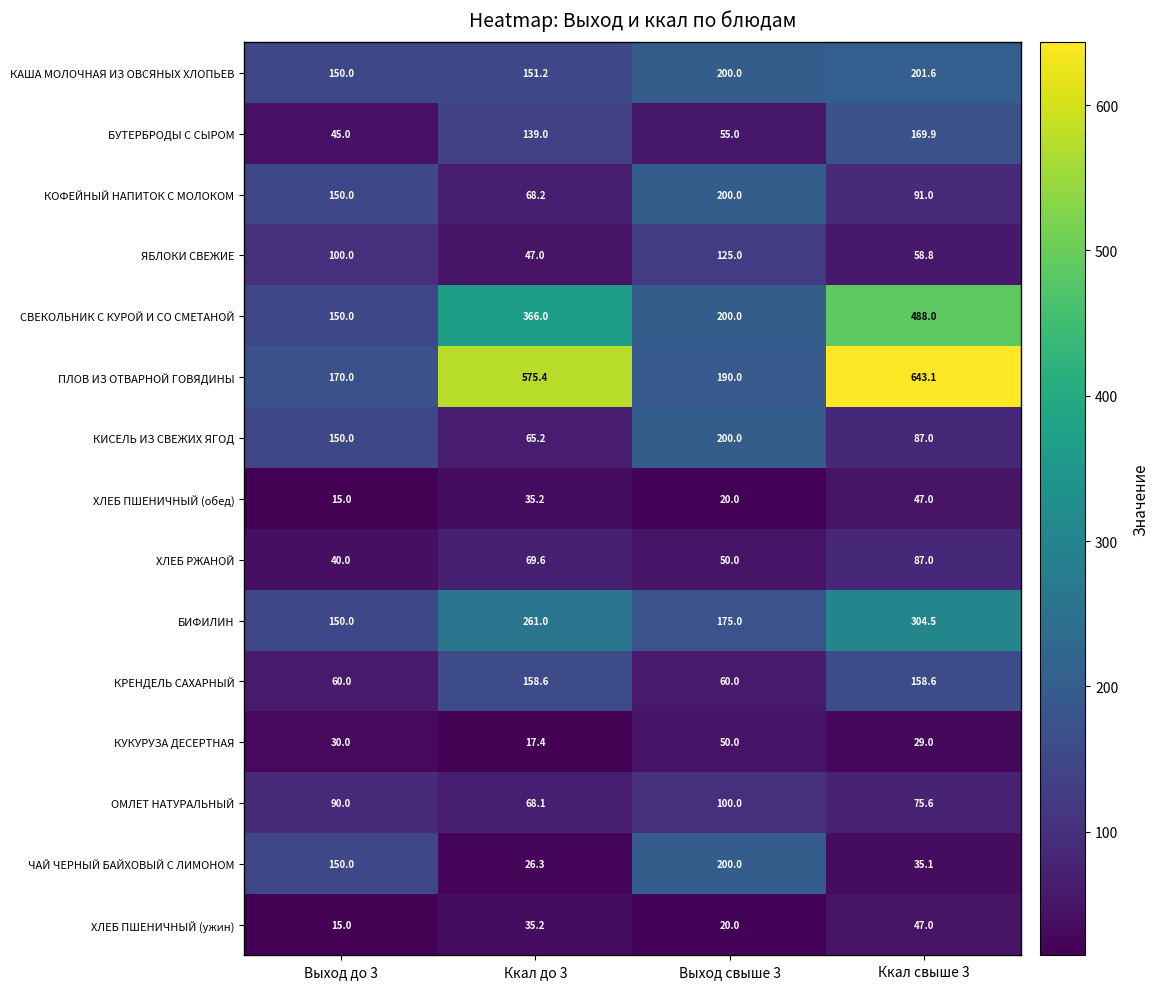

How many series are shown in this chart?

15